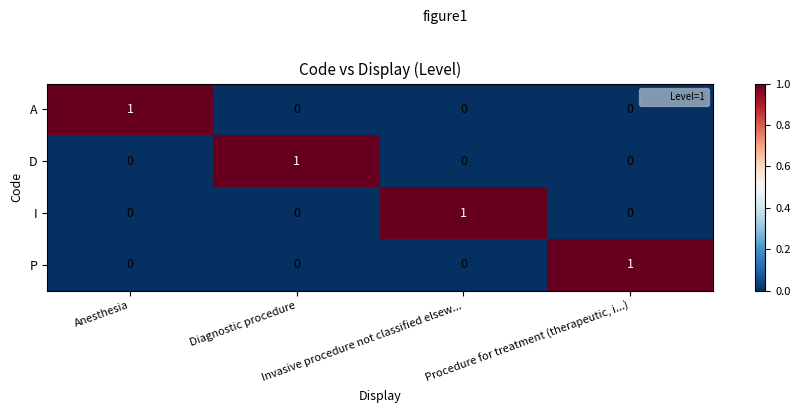

At how many categories does at least one series exceed 0?

4